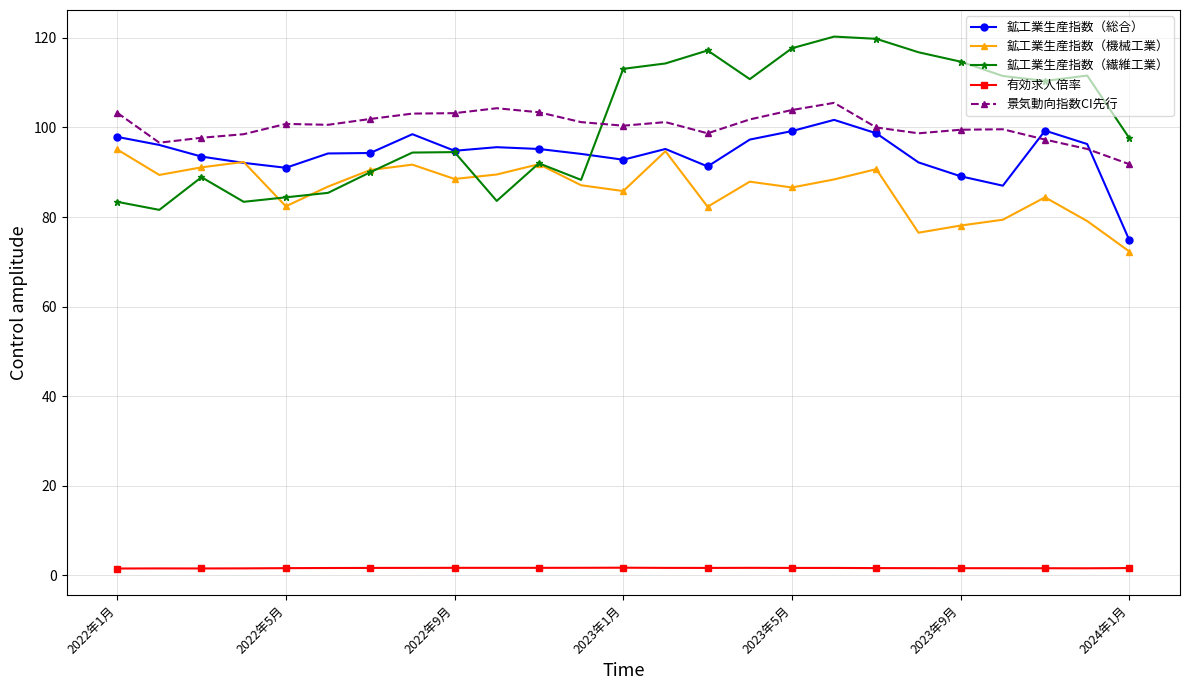

True or false: 景気動向指数CI先行 and 有効求人倍率 cross at least once.

False